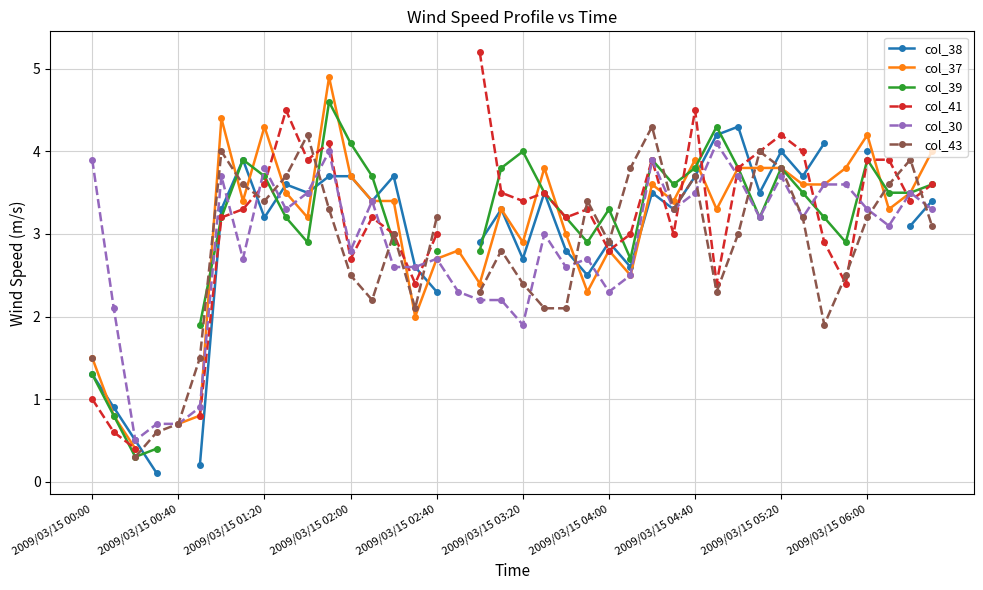

True or false: col_43 and col_37 intersect in this chart.

True